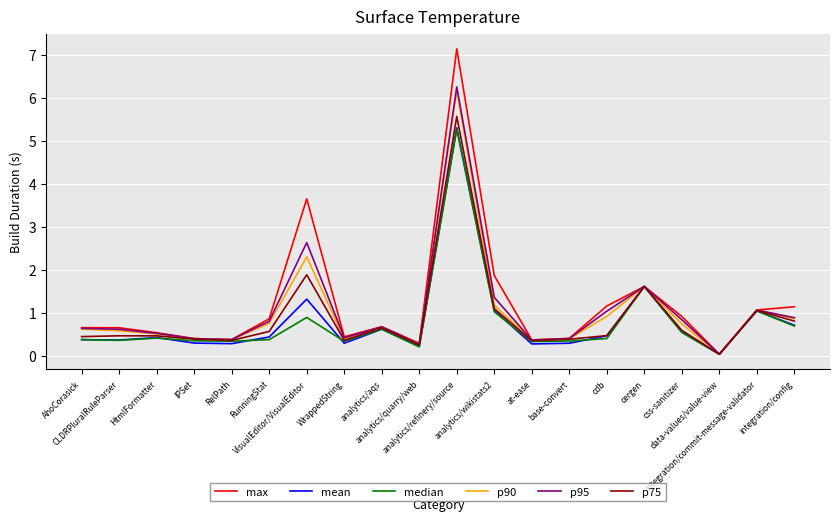

Which series has the largest range (max minus min)?

max